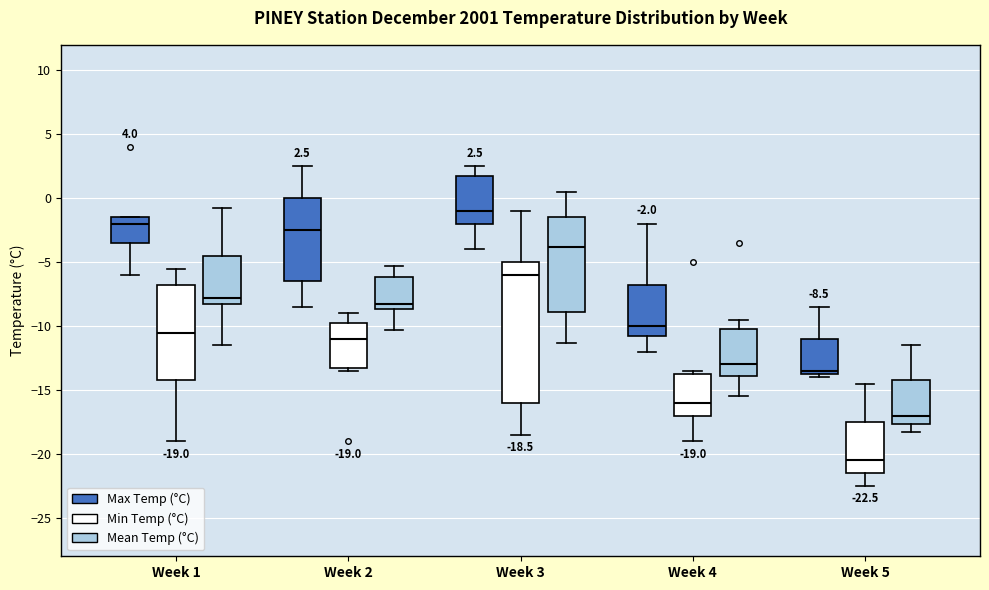

Which box is the tallest, from its lower edge to its upper edge?

Week 3 (Min Temp (°C))